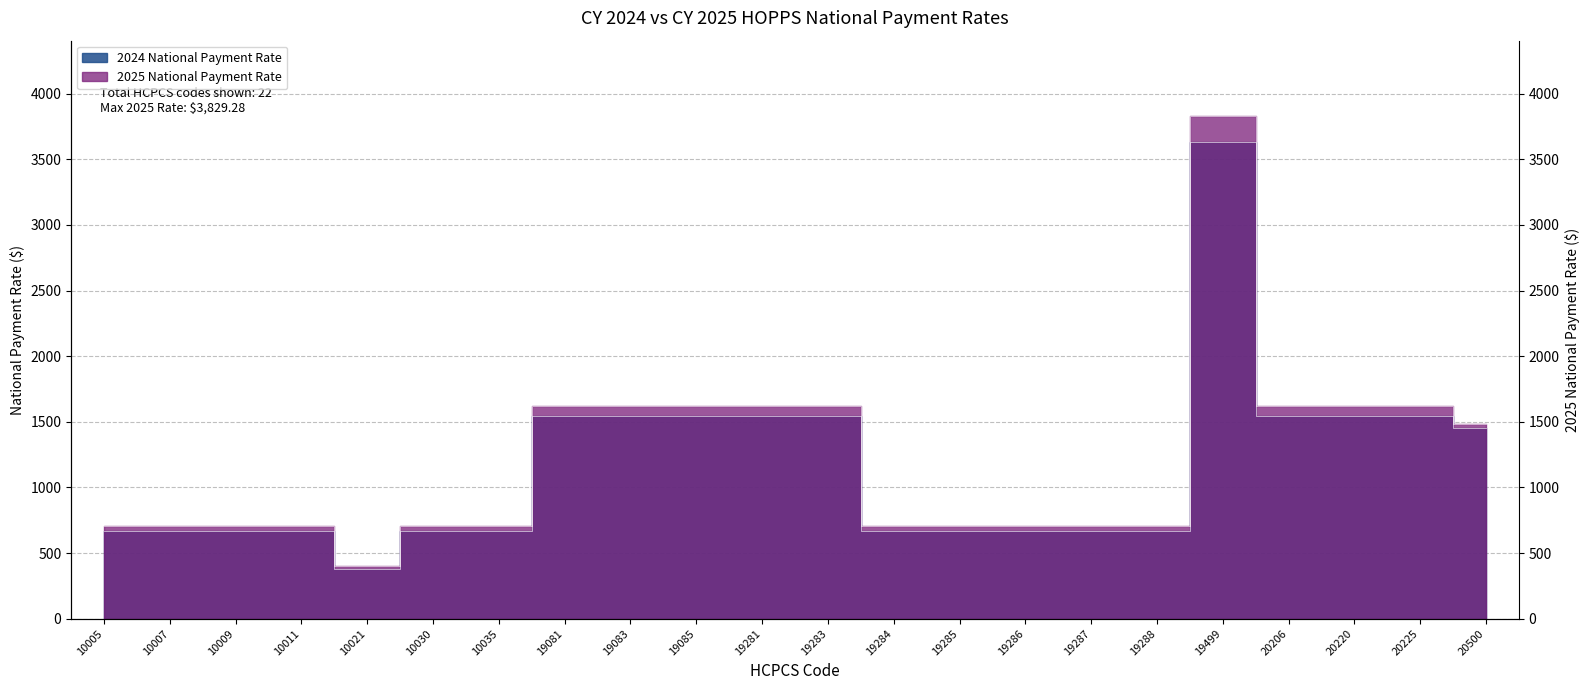

Rank the series by their average value, from lowest to highest.

2024 National Payment Rate, 2025 National Payment Rate